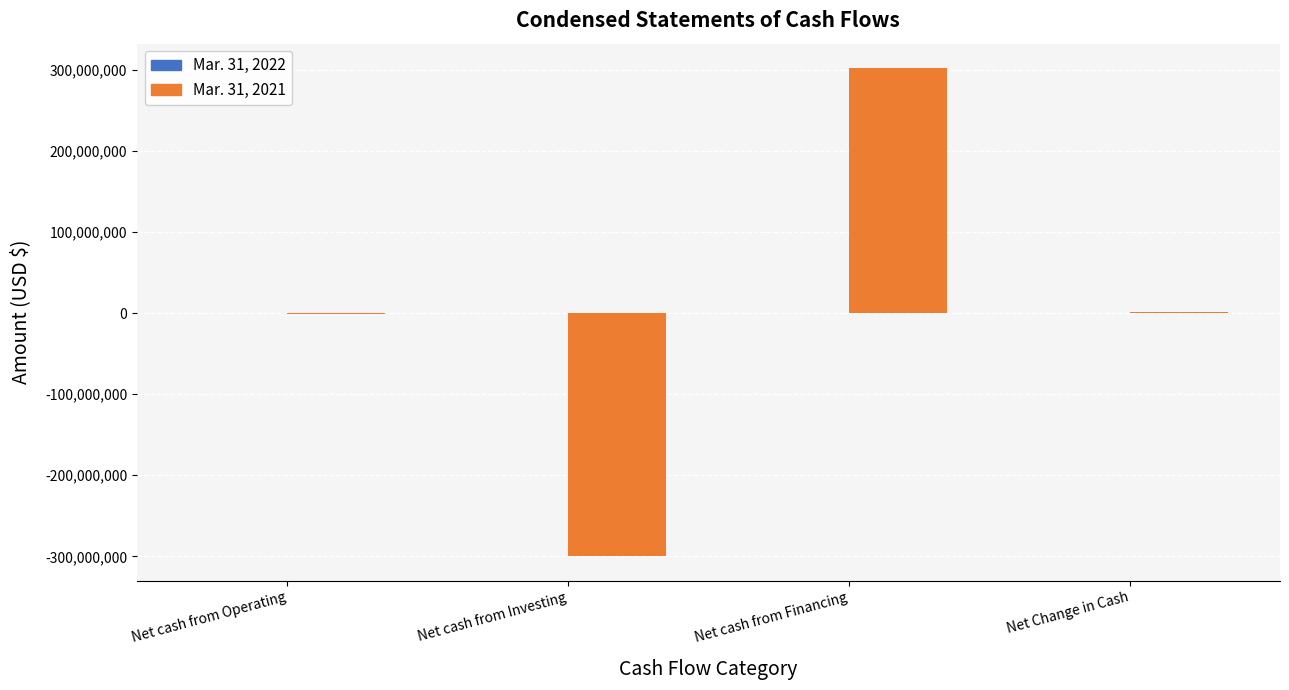

Which series changed the most between Net cash from Operating and Net cash from Financing?

Mar. 31, 2021